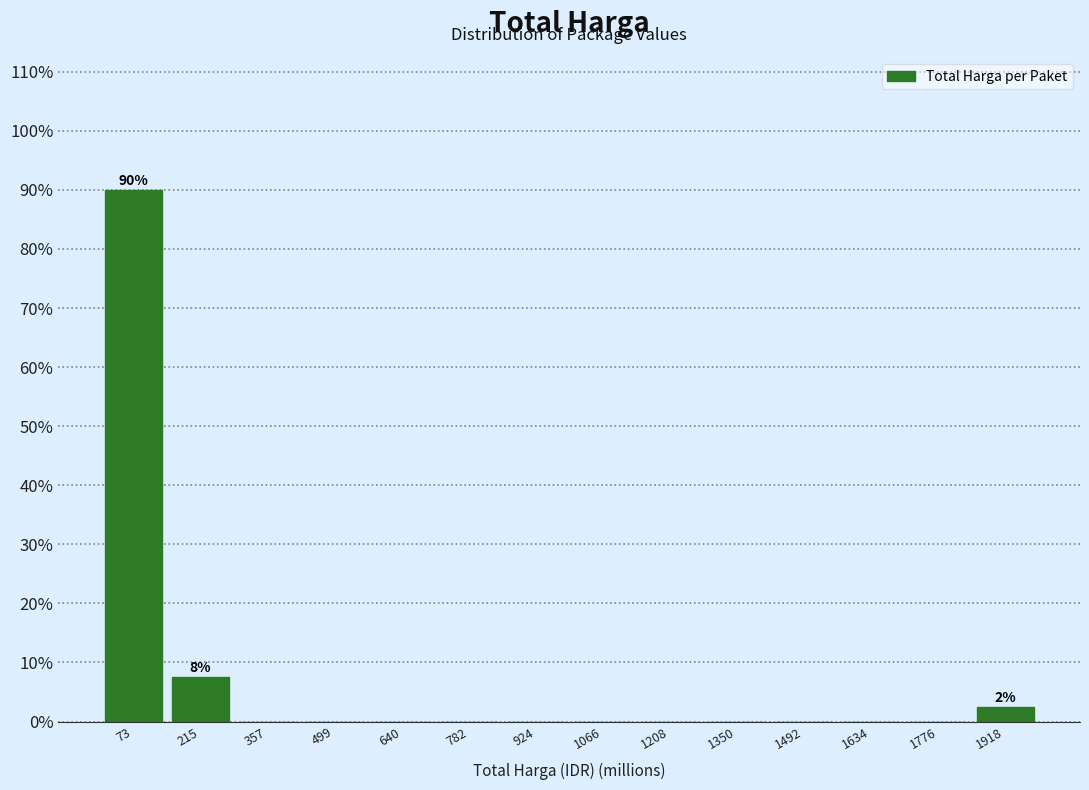

Which range on the x-axis has the tallest bar?

0 to 140